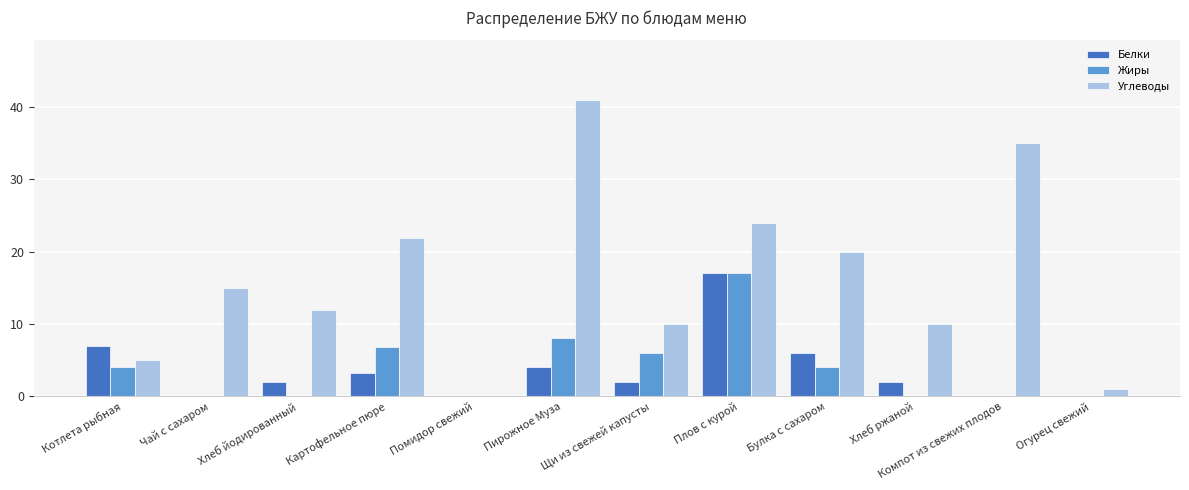

Are the bars grouped side by side (vs. stacked)?

Yes